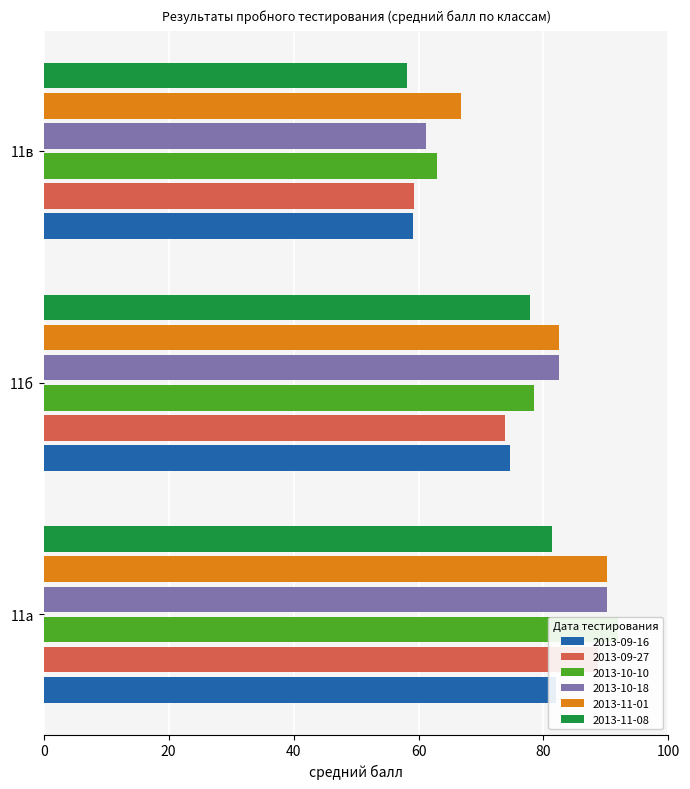

What is the maximum value shown in the chart?

92.0